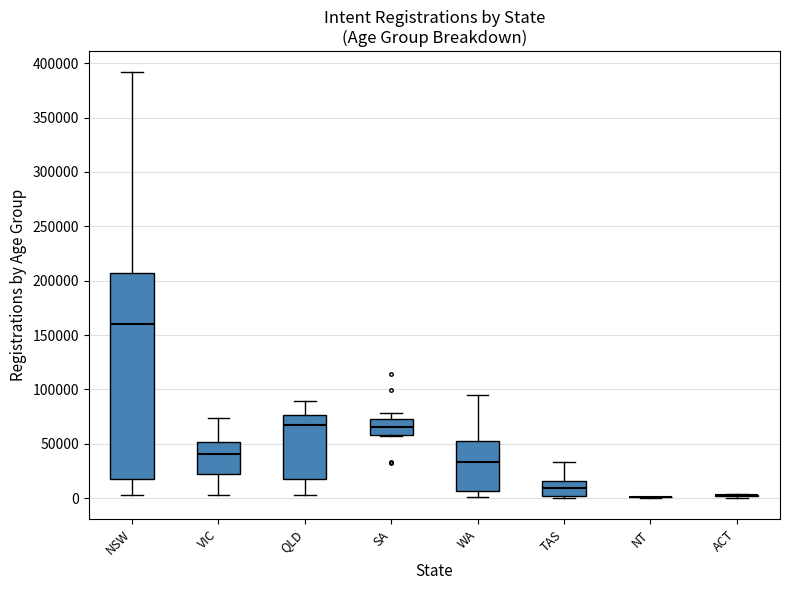

Reading left to right, transcribe this box plot: for each box, give where its median line is, the range the box spans, and where its two whiskers end, as read against the y-axis. The values are not printed on the chart, so give them approximately, as read against the axis.

NSW: median 160000, box 20000 to 205000, whiskers 5000 to 390000
VIC: median 40000, box 20000 to 50000, whiskers 5000 to 75000
QLD: median 65000, box 15000 to 75000, whiskers 0 to 90000
SA: median 65000, box 60000 to 75000, whiskers 55000 to 80000
WA: median 35000, box 5000 to 50000, whiskers 0 to 95000
TAS: median 10000, box 0 to 15000, whiskers 0 (just below the box's lower edge) to 35000
NT: box collapsed to a line at 0, whiskers 0 to 0
ACT: box collapsed to a line at 5000, whiskers 0 to 5000